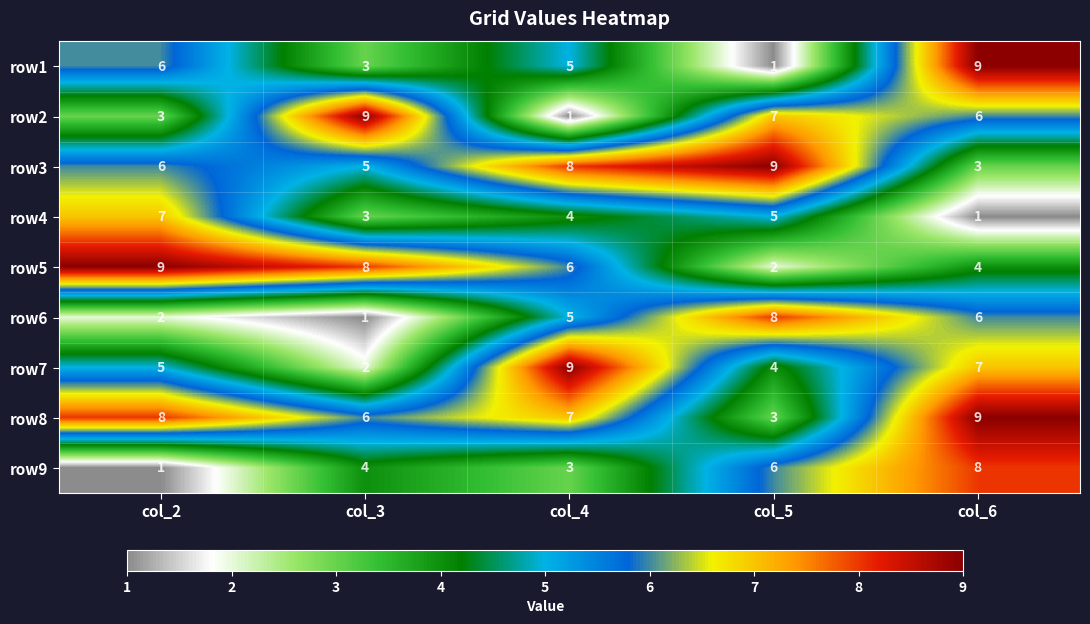

What is the lowest value of the row8 series?

3